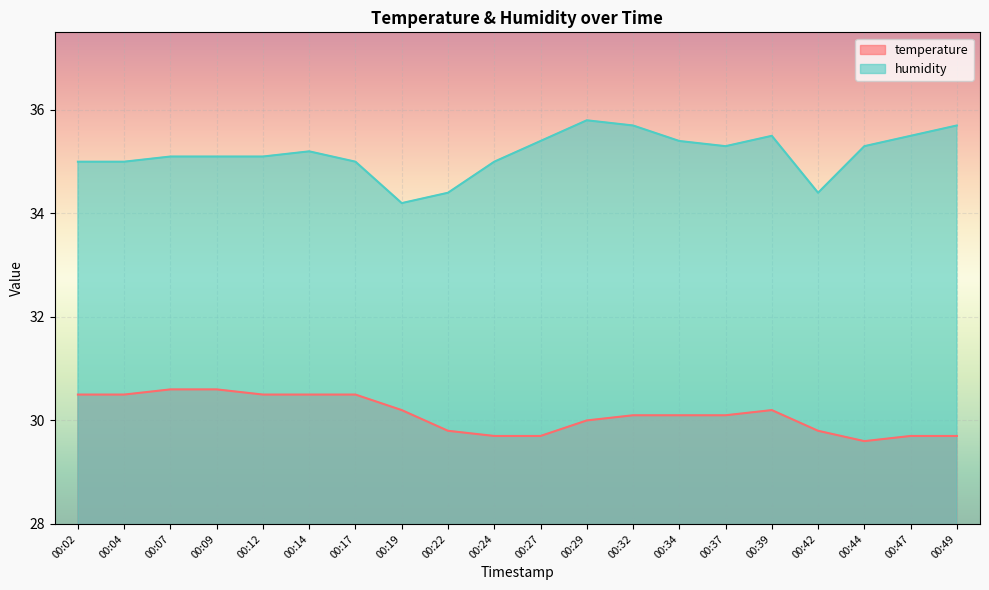

True or false: humidity and temperature intersect in this chart.

False